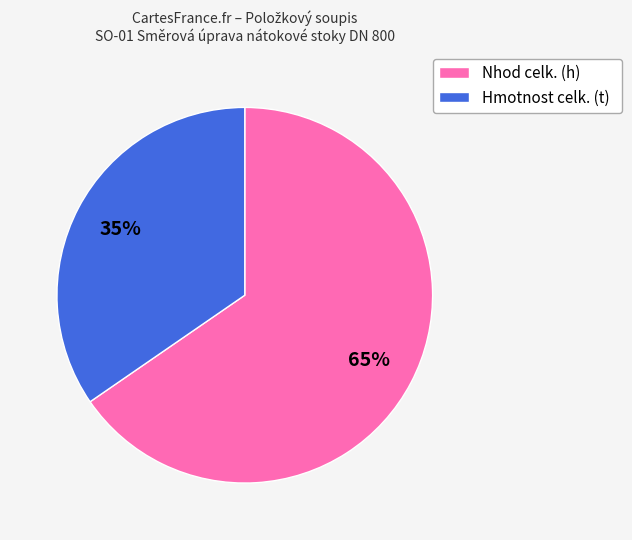

The Nhod celk. (h) slice represents 65% of the pie. True or false?

True